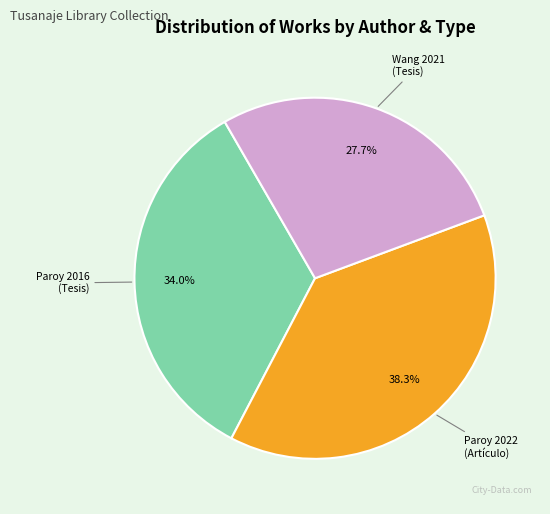

Which slice is the smallest?

Wang 2021 (Tesis)